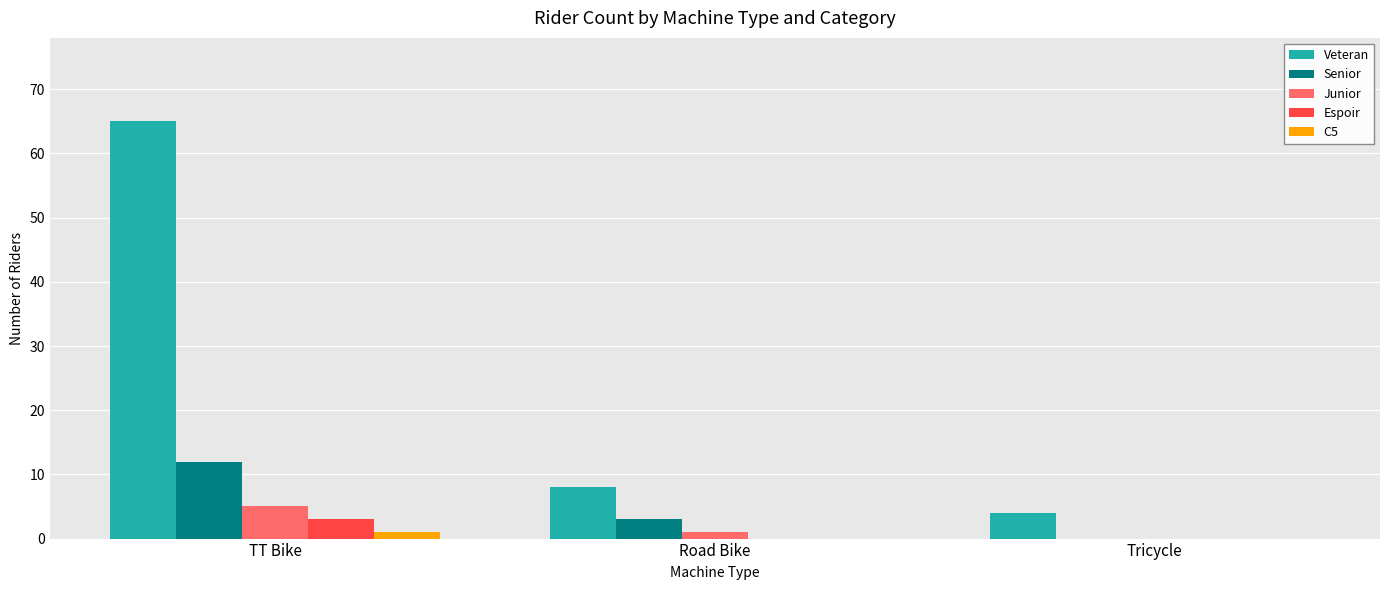

The Veteran series shows 65 at TT Bike. True or false?

True